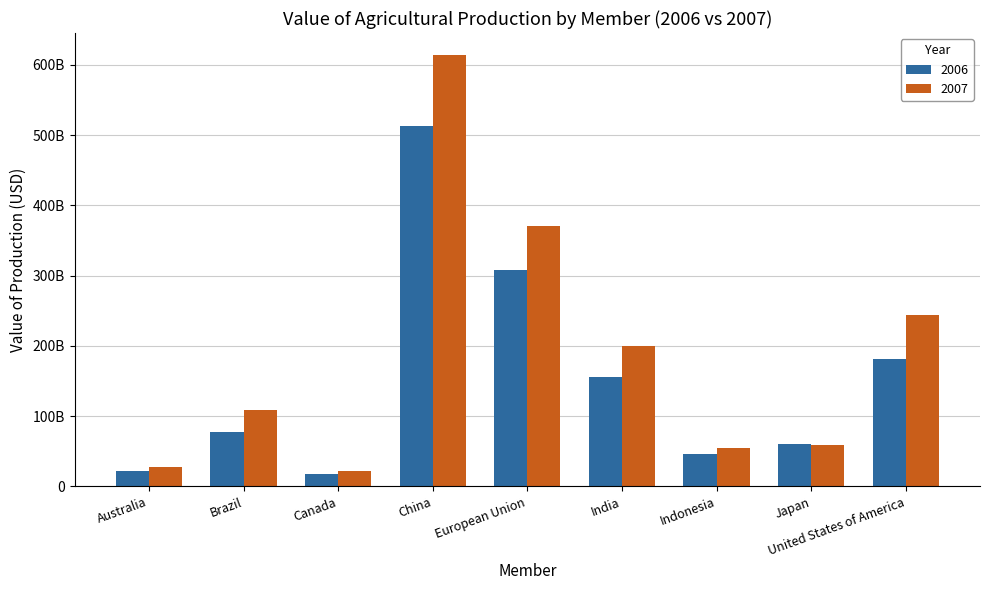

Does the chart contain any negative values?

No